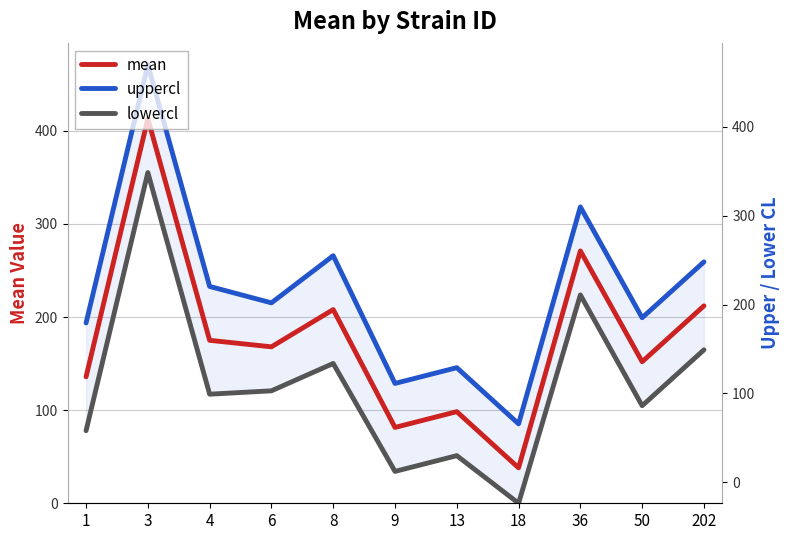

Where is the first local maximum for uppercl?

3